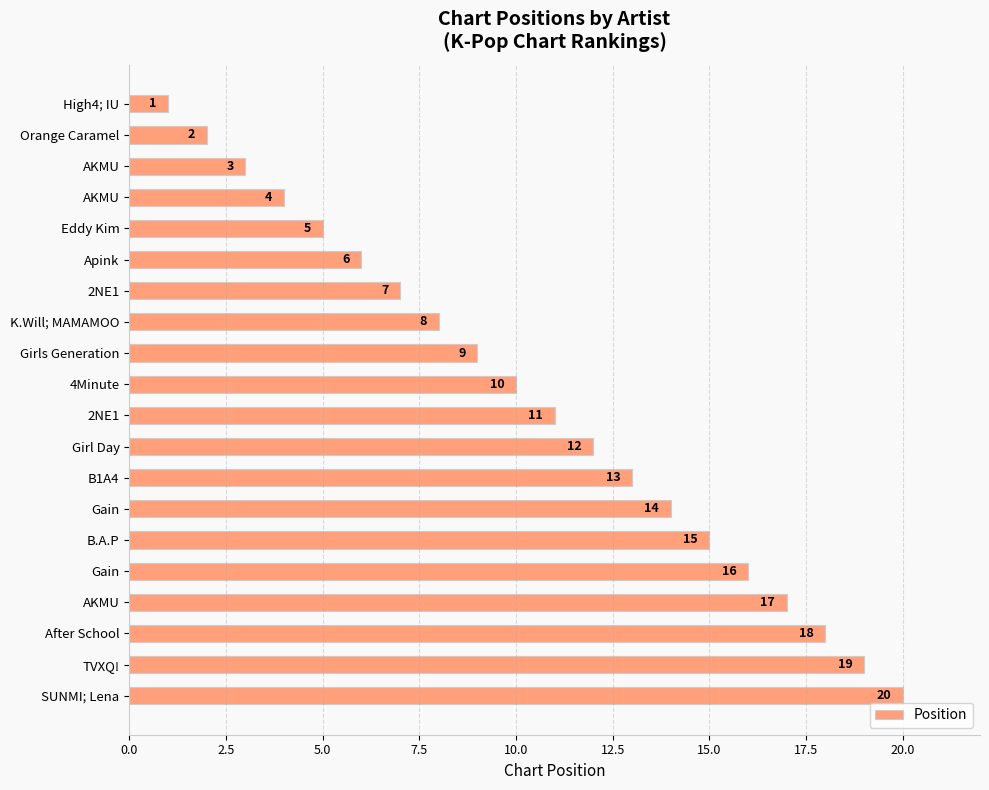

What is the difference between the second highest and minimum values?

18